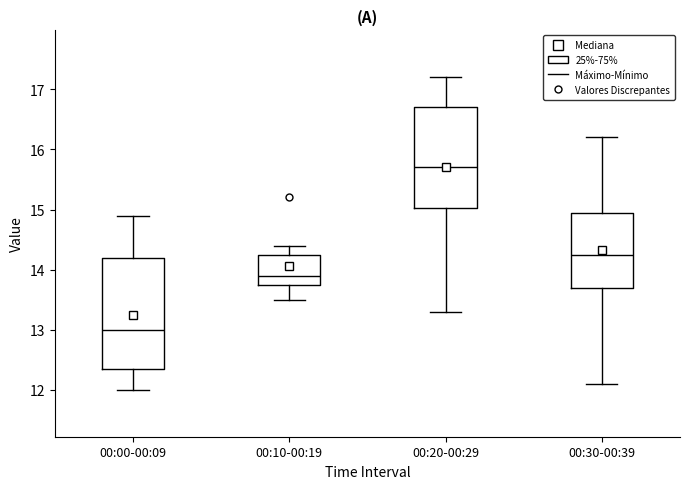

Comparing the boxes themselves (not the whiskers), which one is the tallest?

00:00-00:09